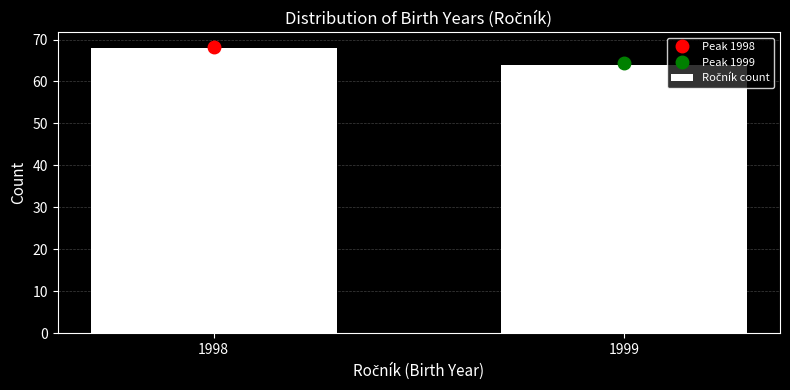

Reading left to right, extract all data points from this chart.

1998=68	1999=64